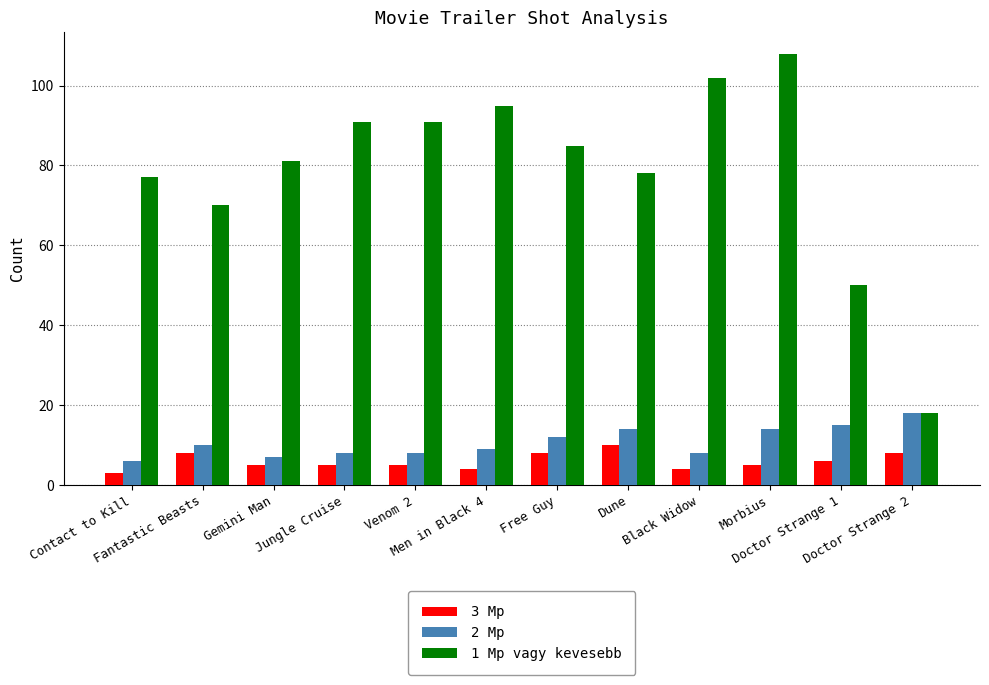

List the series in order of their peak value, lowest first.

3 Mp, 2 Mp, 1 Mp vagy kevesebb